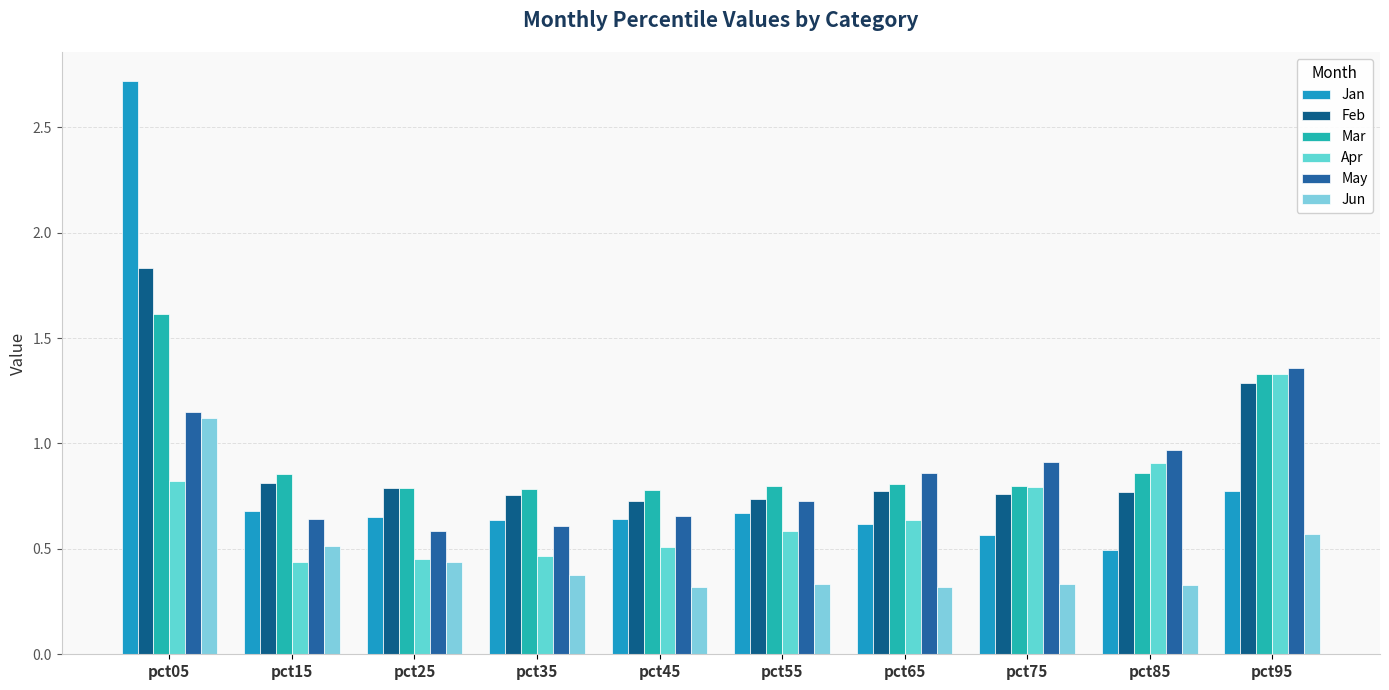

What is the lowest value of the Feb series?

0.7